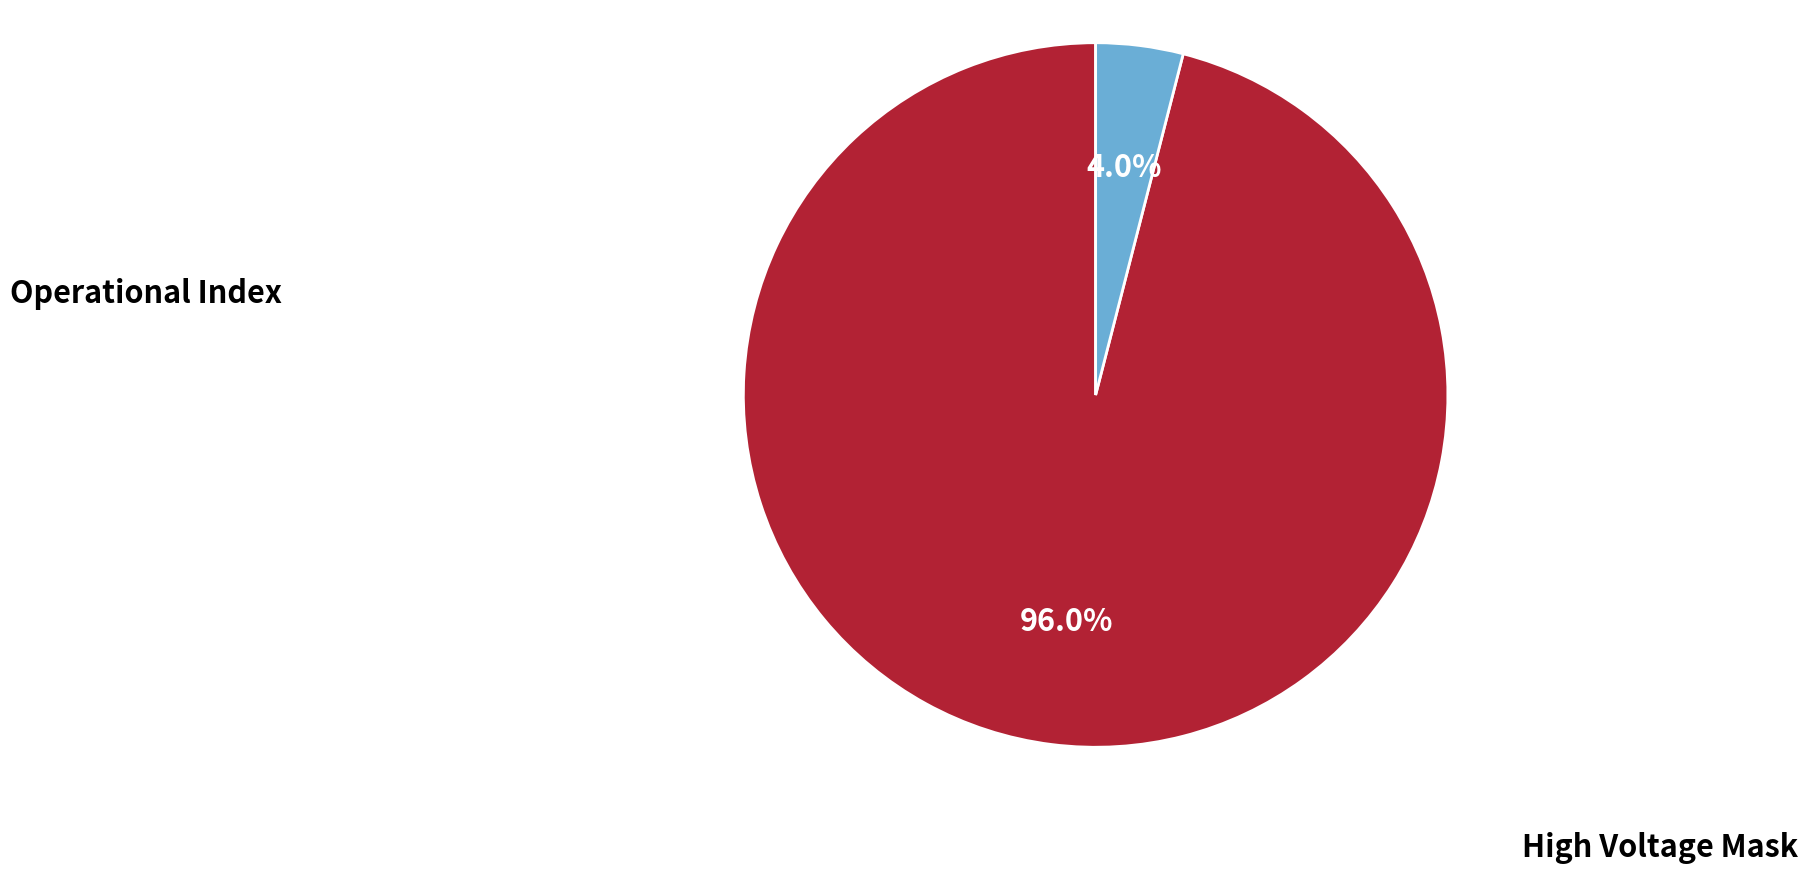

What is the majority slice?

Operational Index